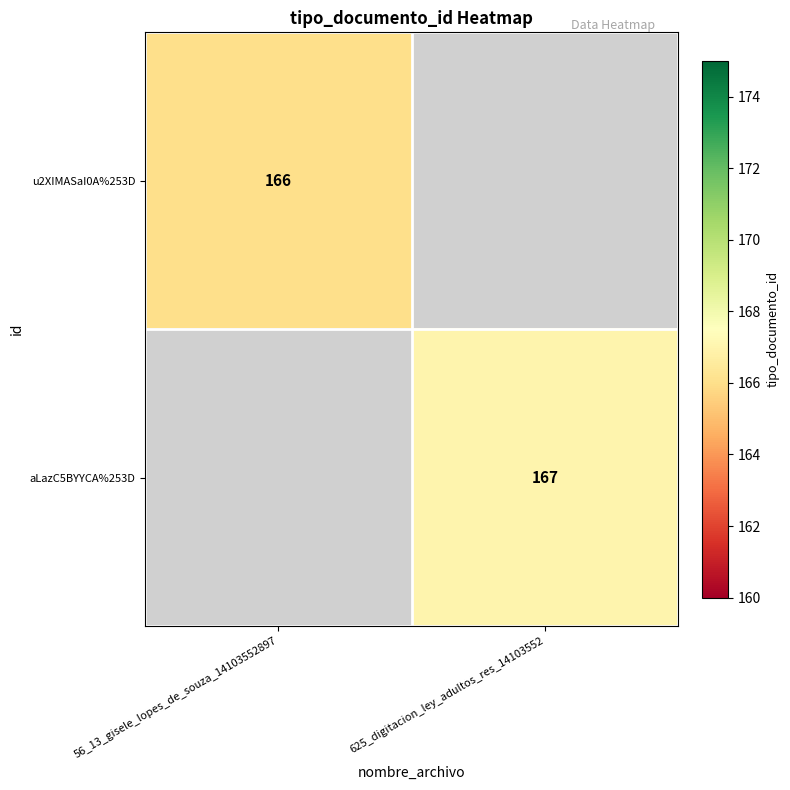

The u2XIMASaI0A%253D series shows 166 at 56_13_gisele_lopes_de_souza_14103552897. True or false?

True